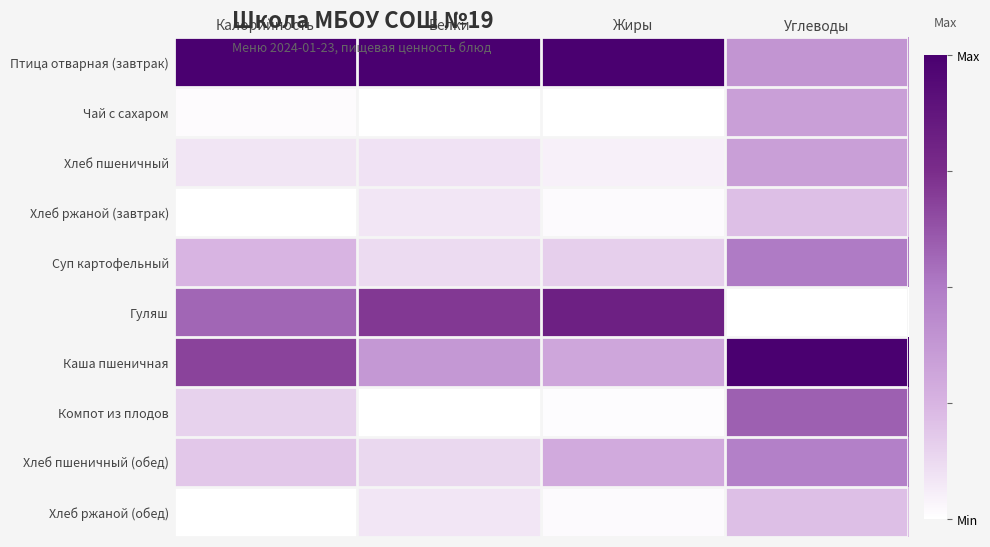

At which category is the sum across all series the highest?

Углеводы